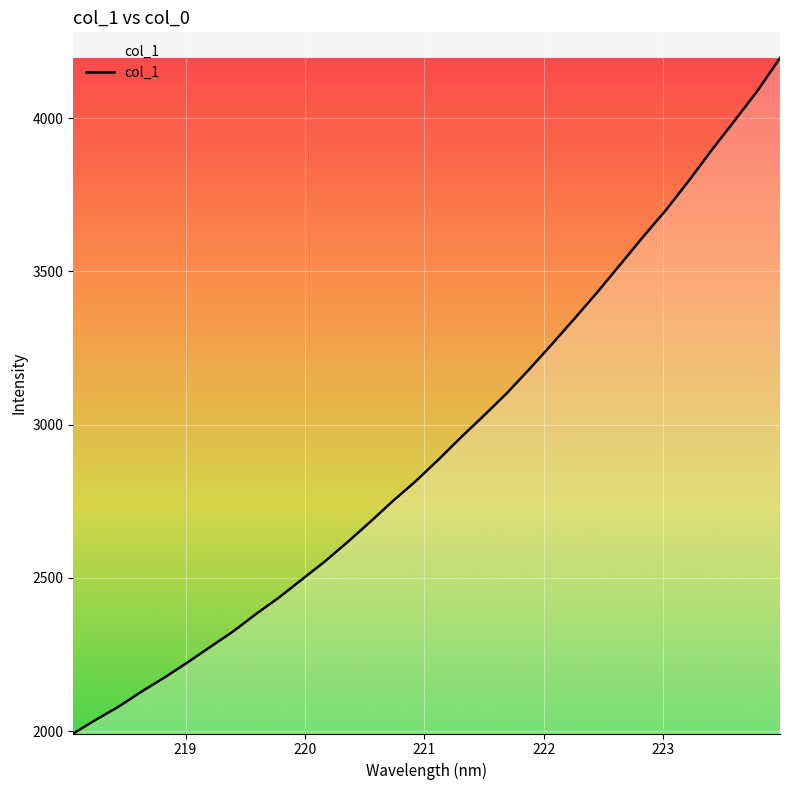

What is the maximum value shown in the chart?

4196.3